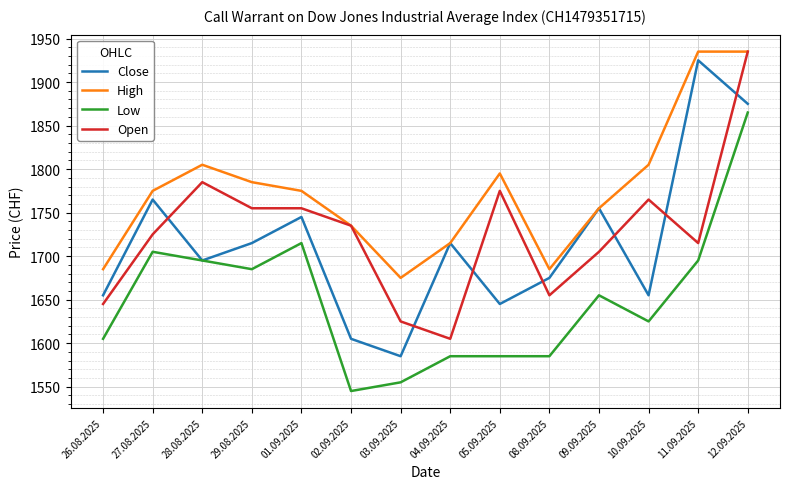

Is it true that High equals 1755 at 09.09.2025?

True